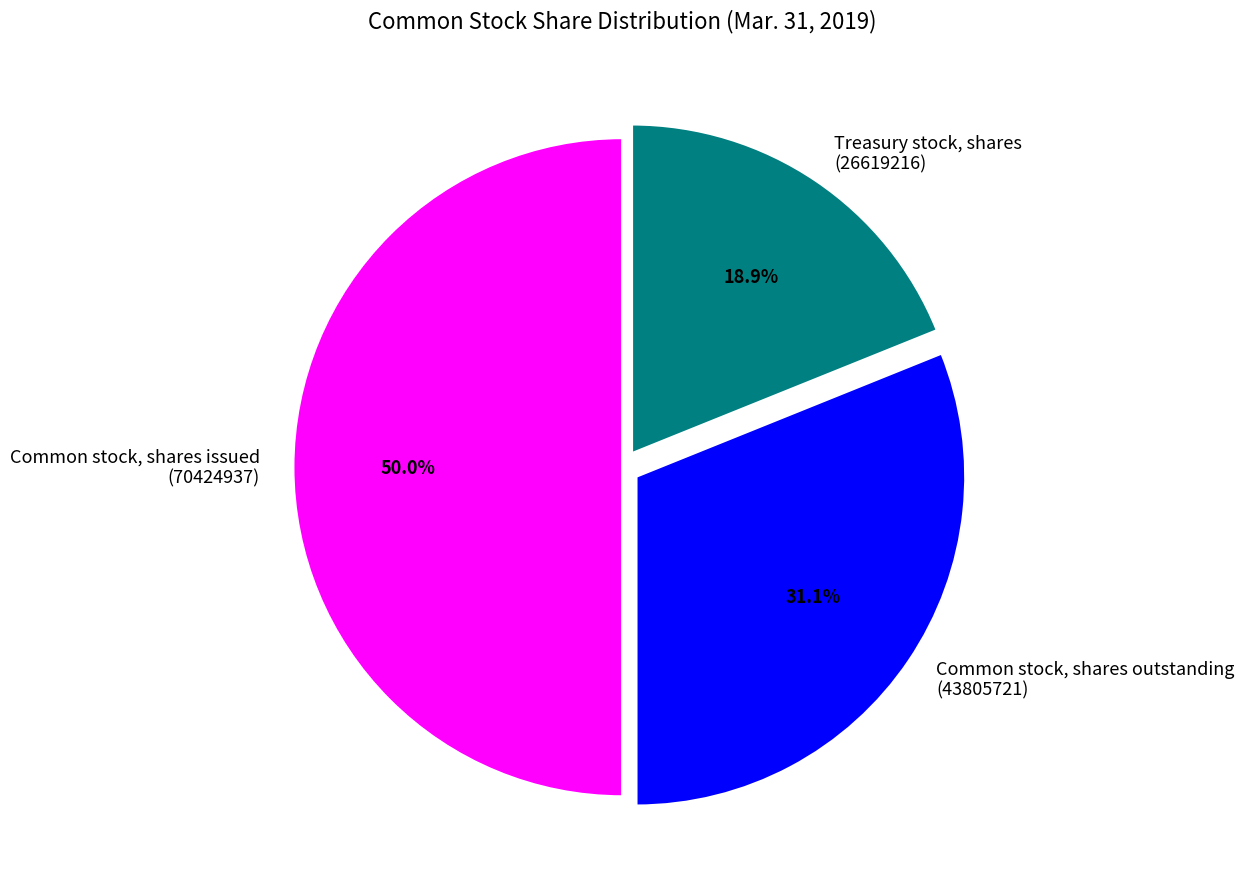

Combined, do Treasury stock, shares and Common stock, shares issued account for over 50%?

Yes